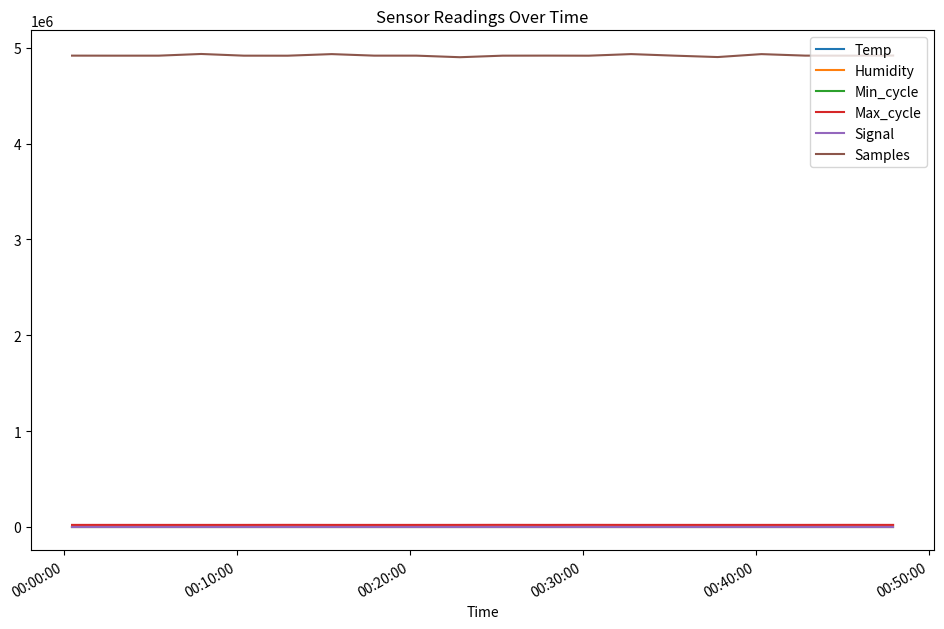

Is this an area chart (filled region under the line)?

No